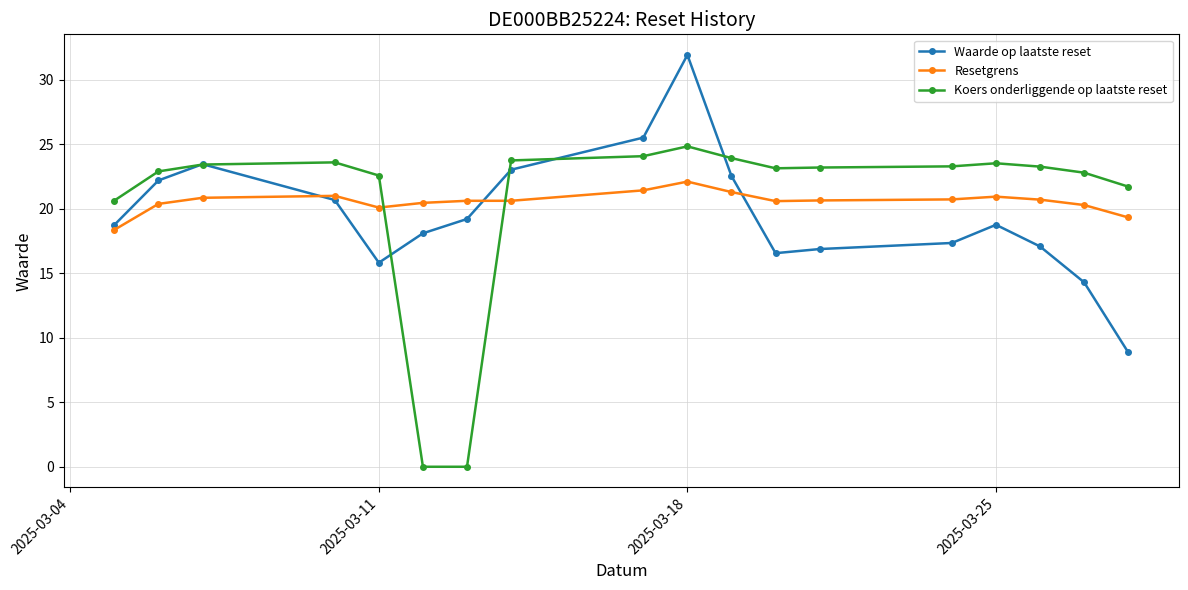

Rank the series by their maximum value, from highest to lowest.

Waarde op laatste reset, Koers onderliggende op laatste reset, Resetgrens